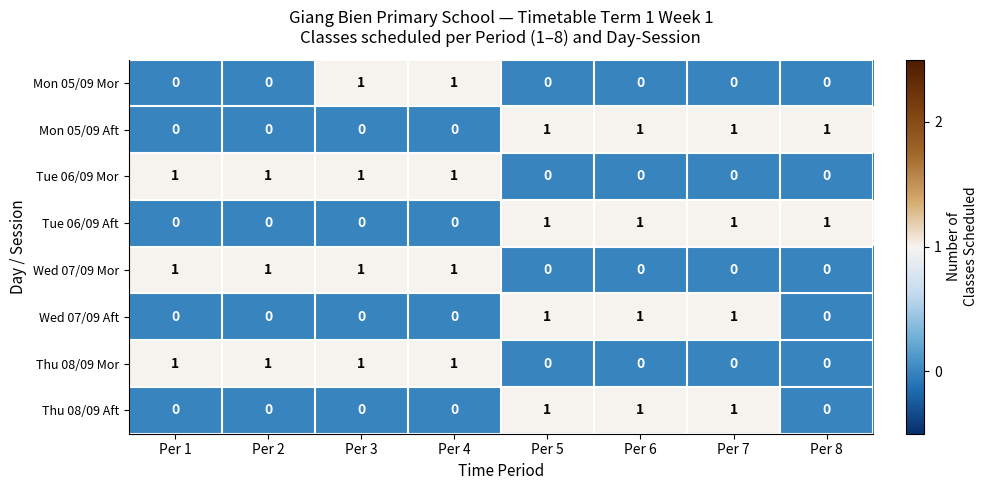

What is the sum of all Tue 06/09 Mor values?

4